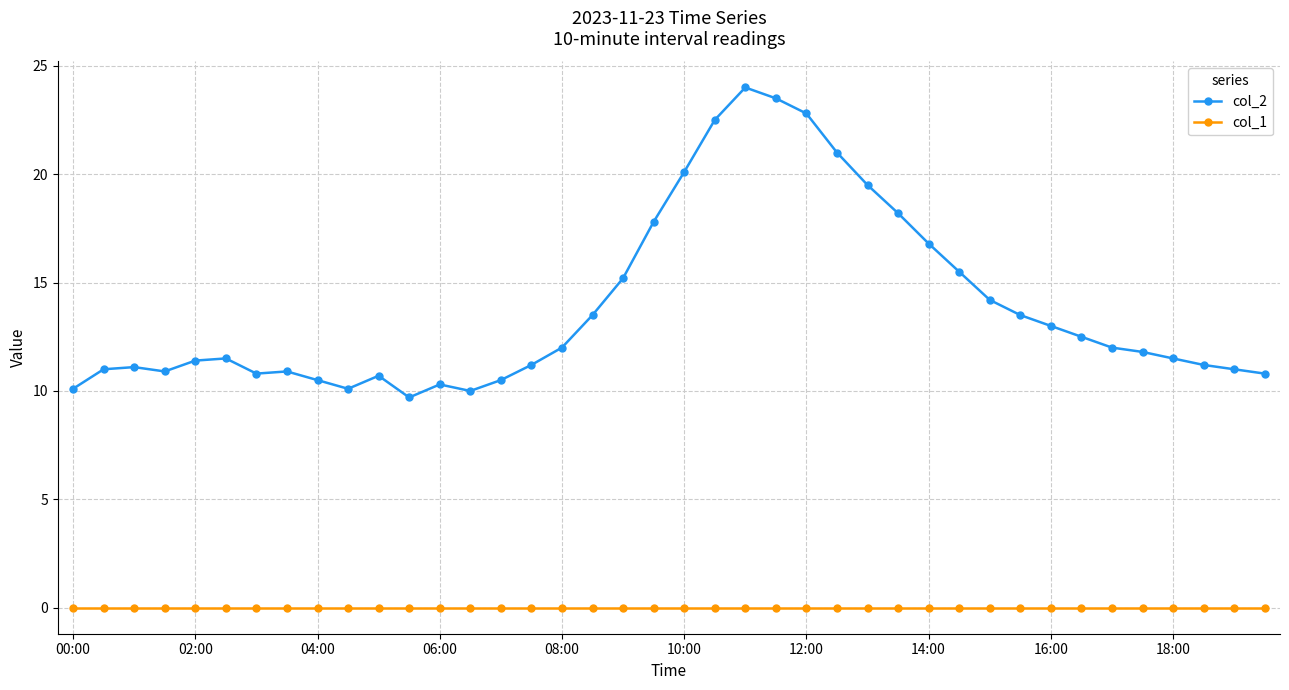

Which series has the largest total across all categories?

col_2